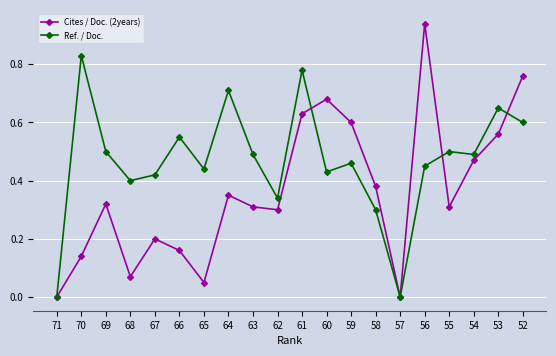

Which series has the largest range (max minus min)?

Cites / Doc. (2years)